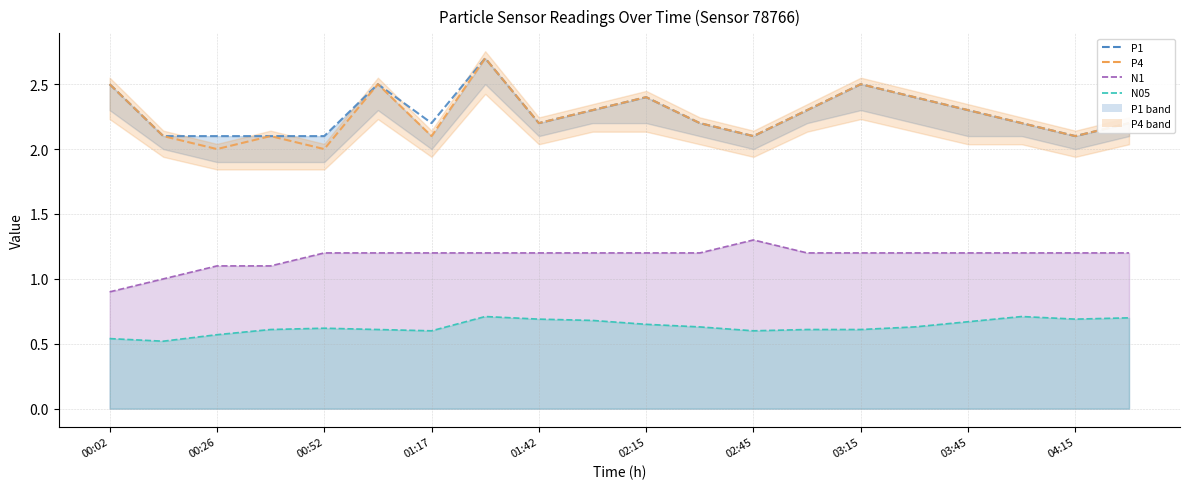

What is the smallest value displayed?

0.5